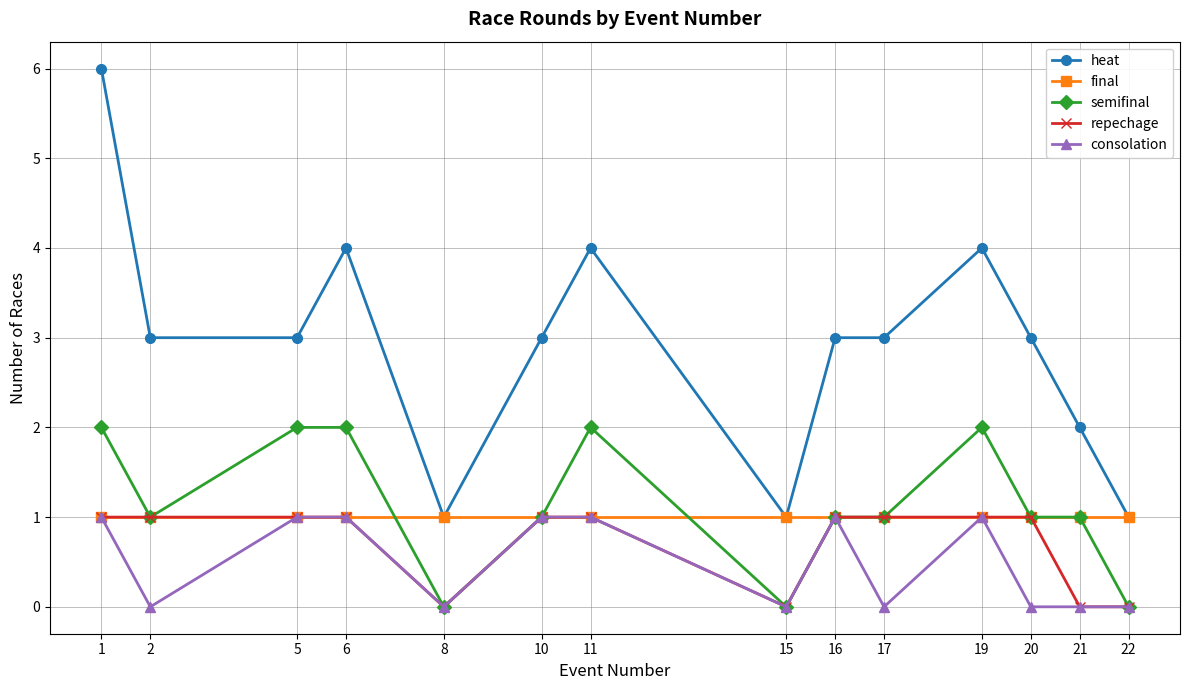

Is this an area chart (filled region under the line)?

No